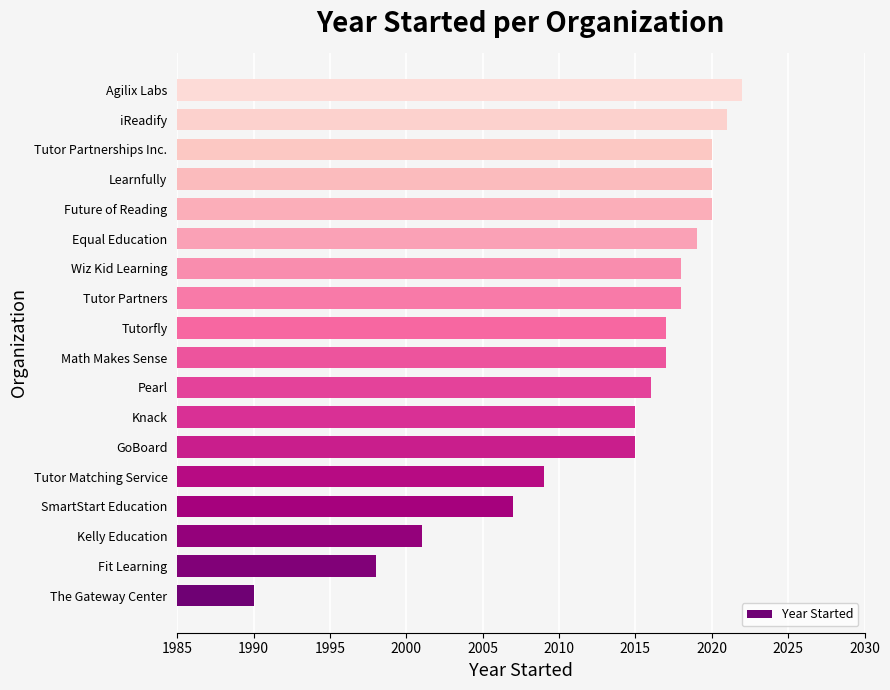

Where is the data nearest to the value 2006?

SmartStart Education